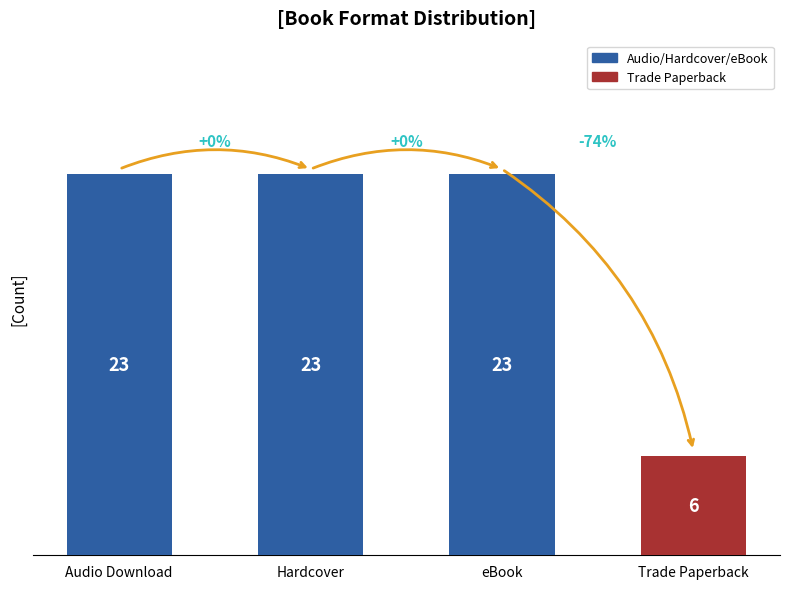

Between Trade Paperback and eBook, which is larger?

eBook